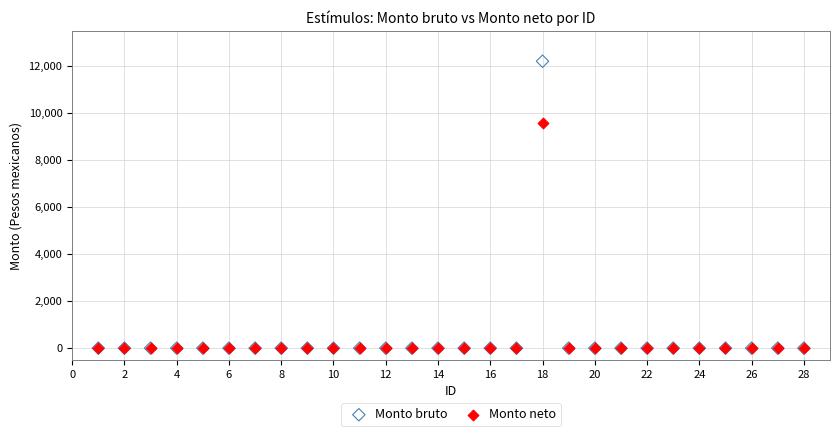

Across all series, what Y value is closest to 6105?

9594.0